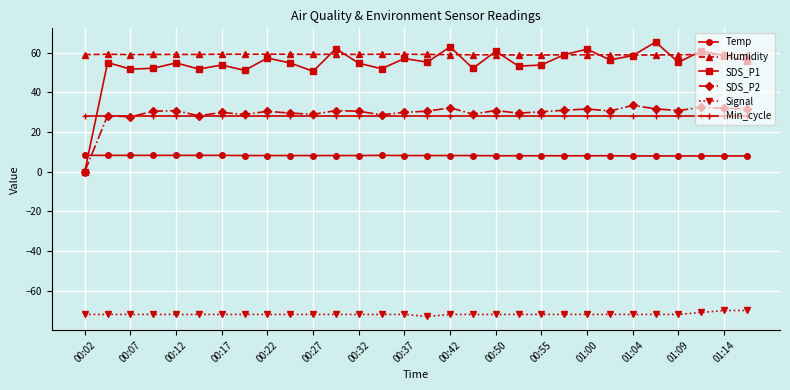

What is the value of the Humidity point at the 17th from the left?

59.0